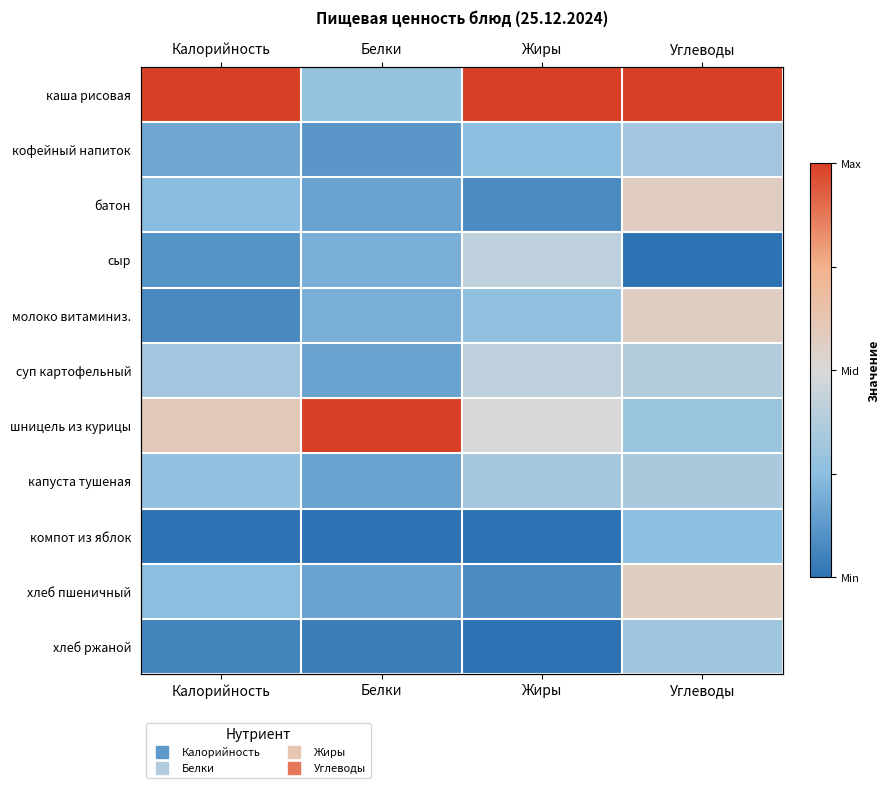

What is the sum of the хлеб пшеничный values at Белки and Калорийность?

-1.2